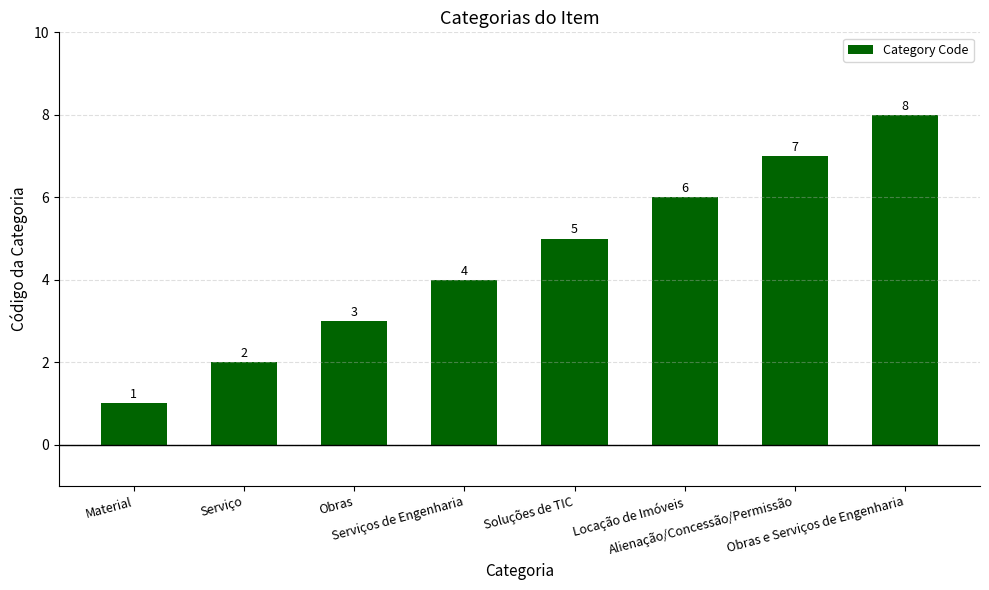

What is the smallest value displayed?

1